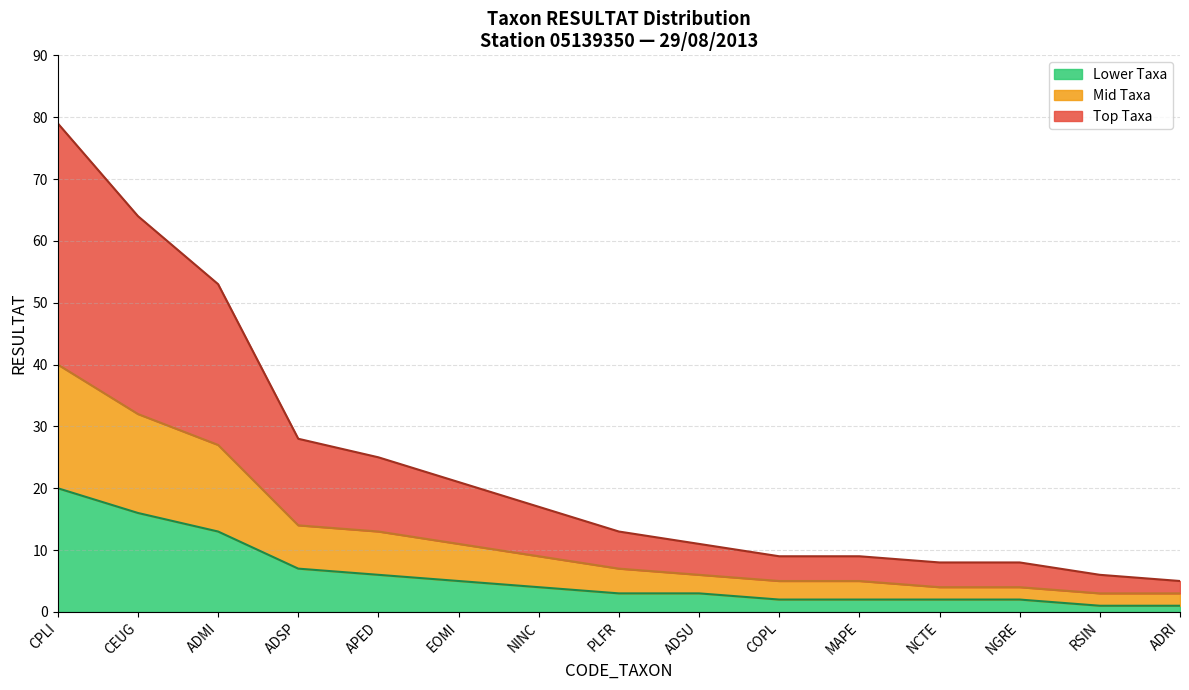

The value of Top 5 Taxa at APED is 36. True or false?

False